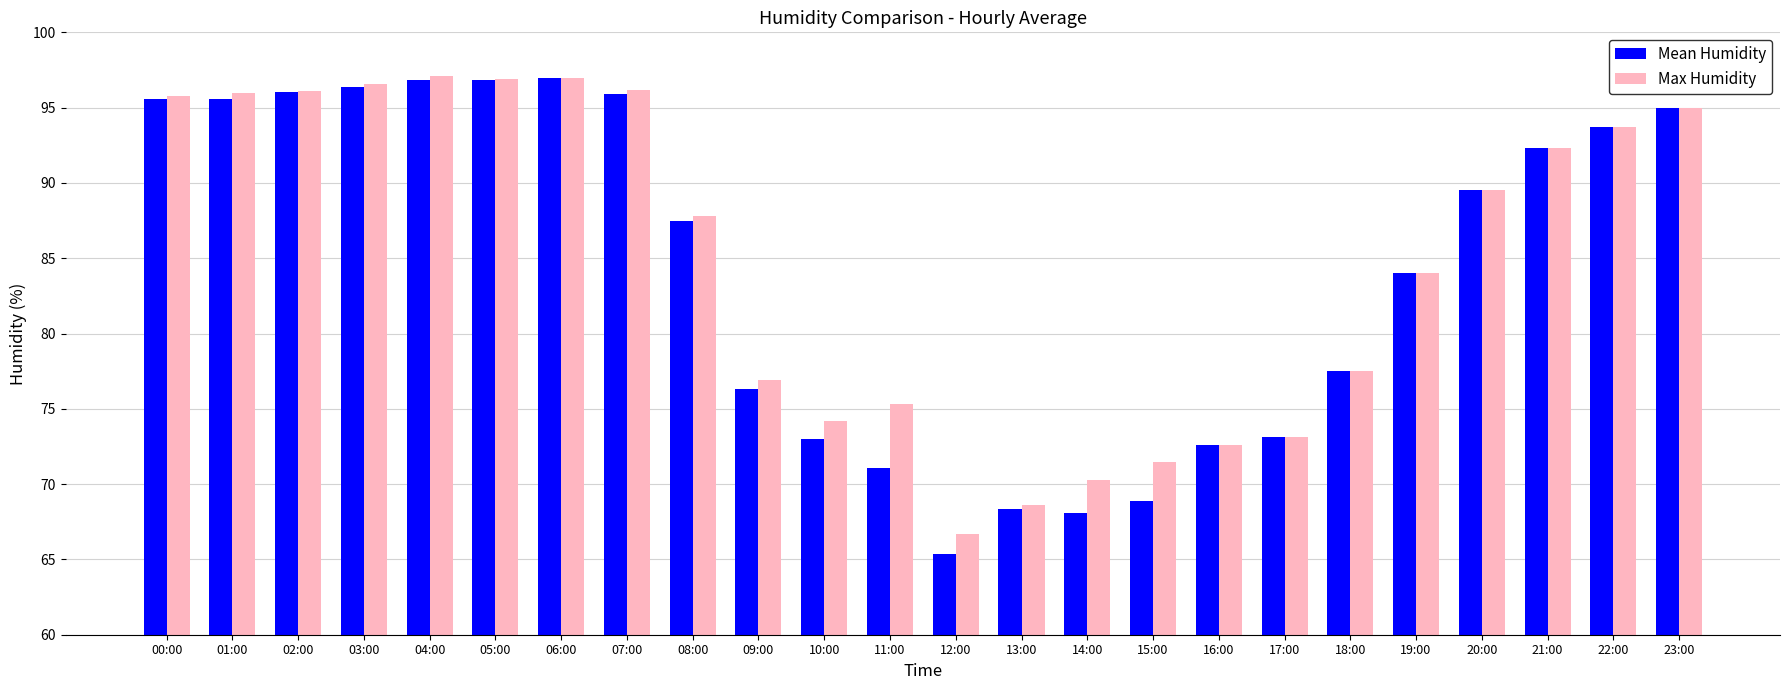

How many data points in Mean Humidity are less than 89?

12